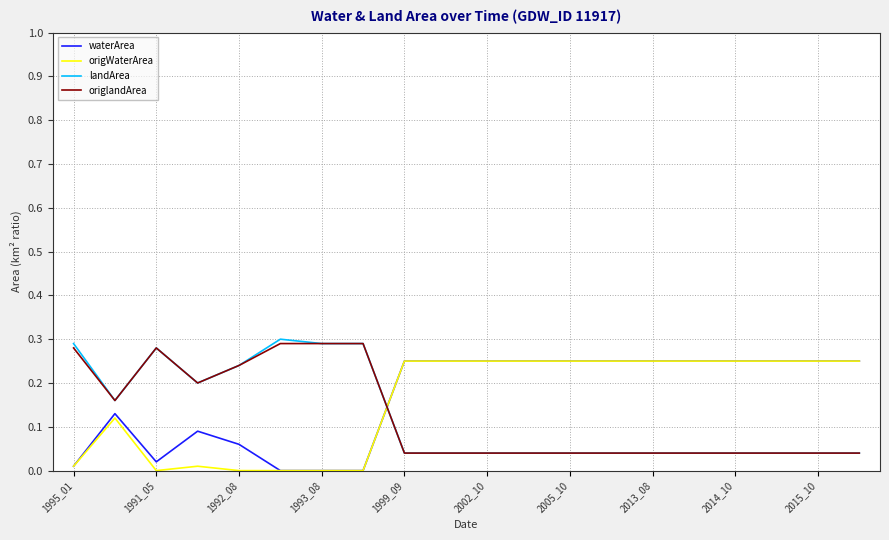

How many lines are shown in the chart?

4